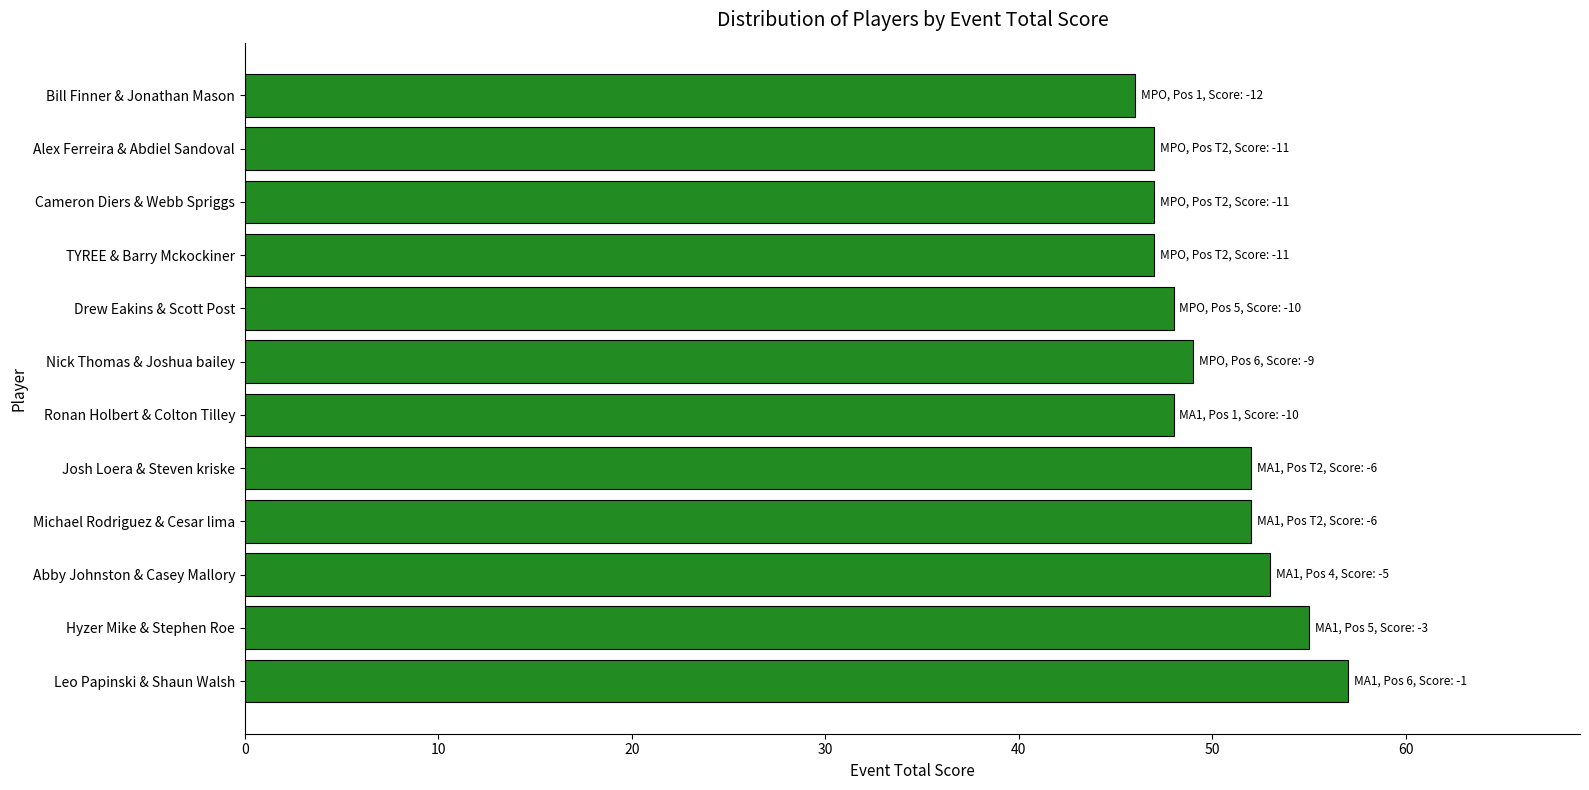

Does the chart contain stacked bars?

No